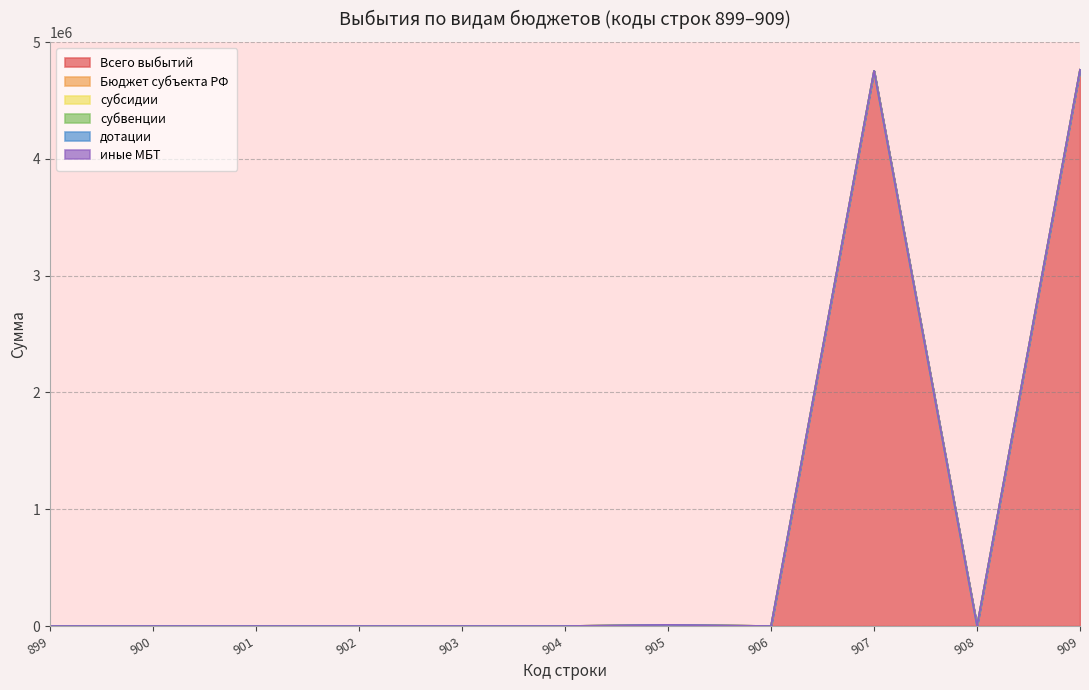

Does the chart display data point markers on the line(s)?

No